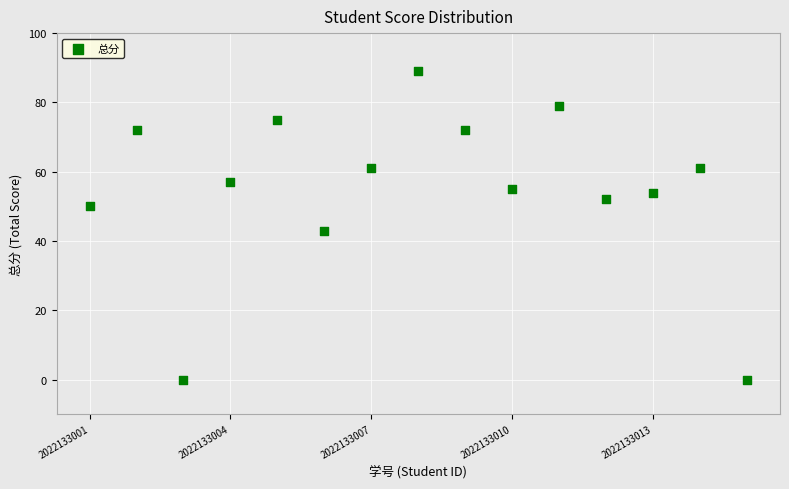

What is the range of Y values (max minus min)?

89